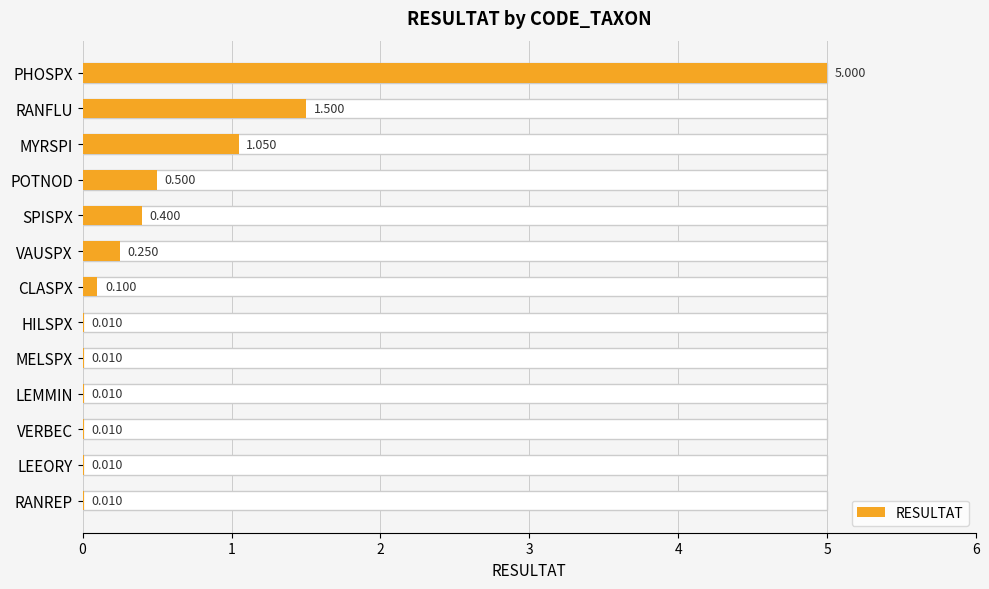

True or false: the data shows 0.4 at SPISPX.

True